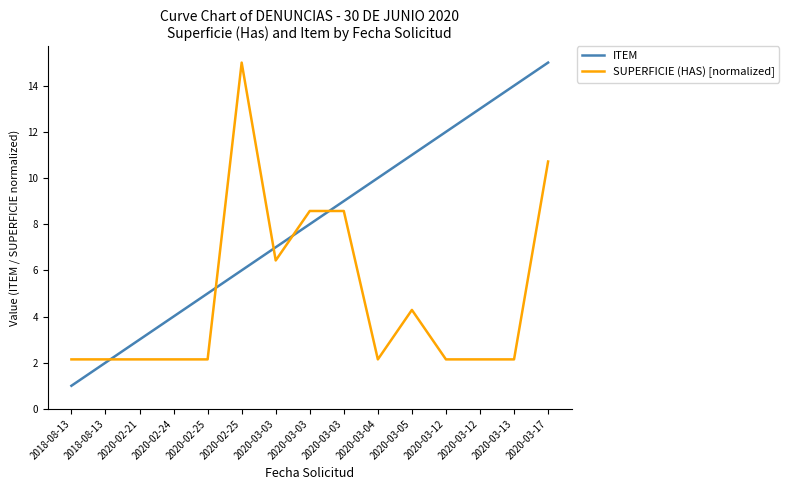

List the series in order of their peak value, lowest first.

ITEM, SUPERFICIE (HAS) [normalized]